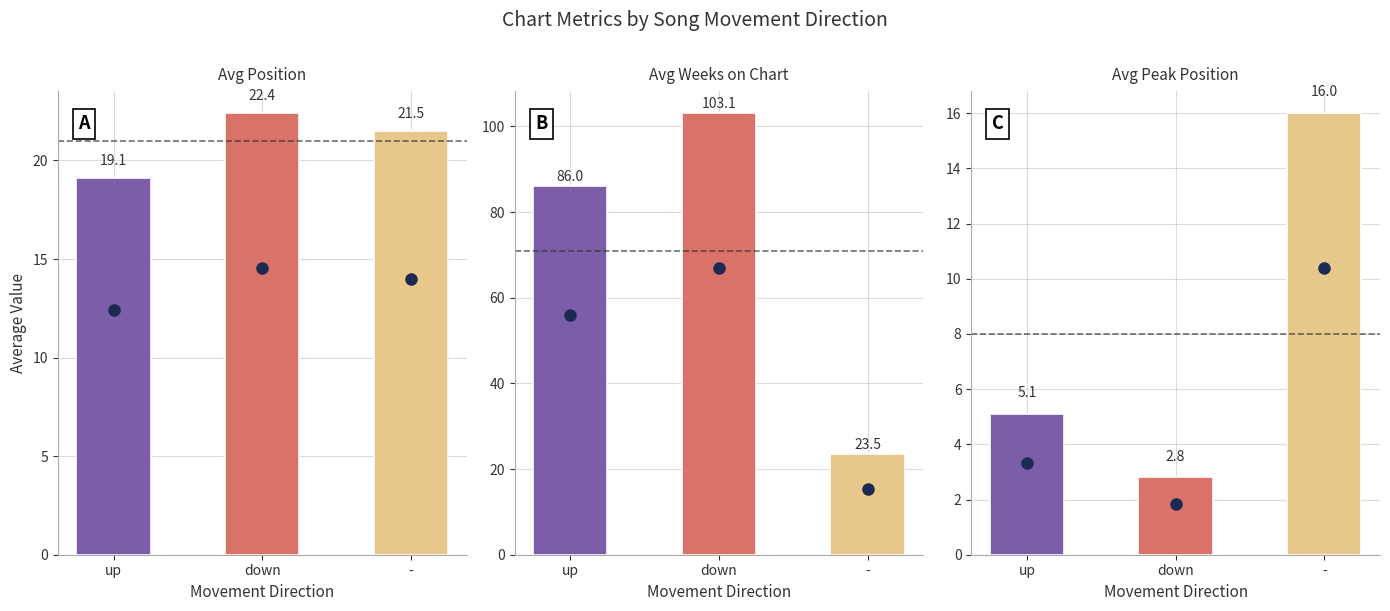

Is it true that Avg Position equals 7.5 at down?

False